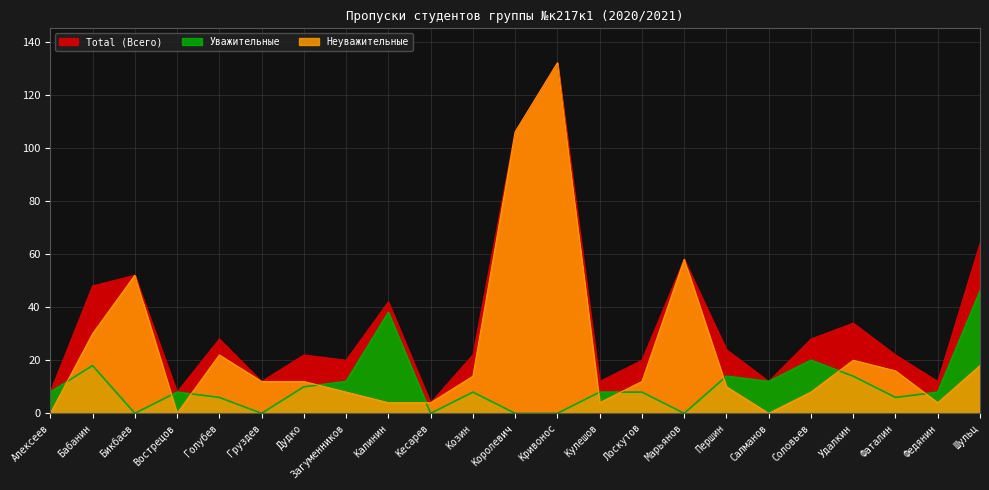

Rank the series by their average value, from highest to lowest.

Total (Всего), Неуважительные, Уважительные